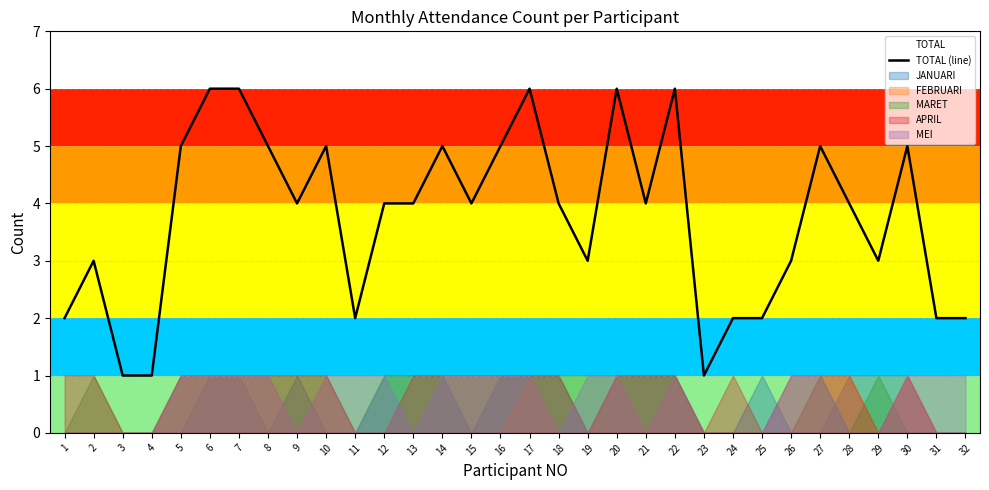

What is the maximum value shown in the chart?

6